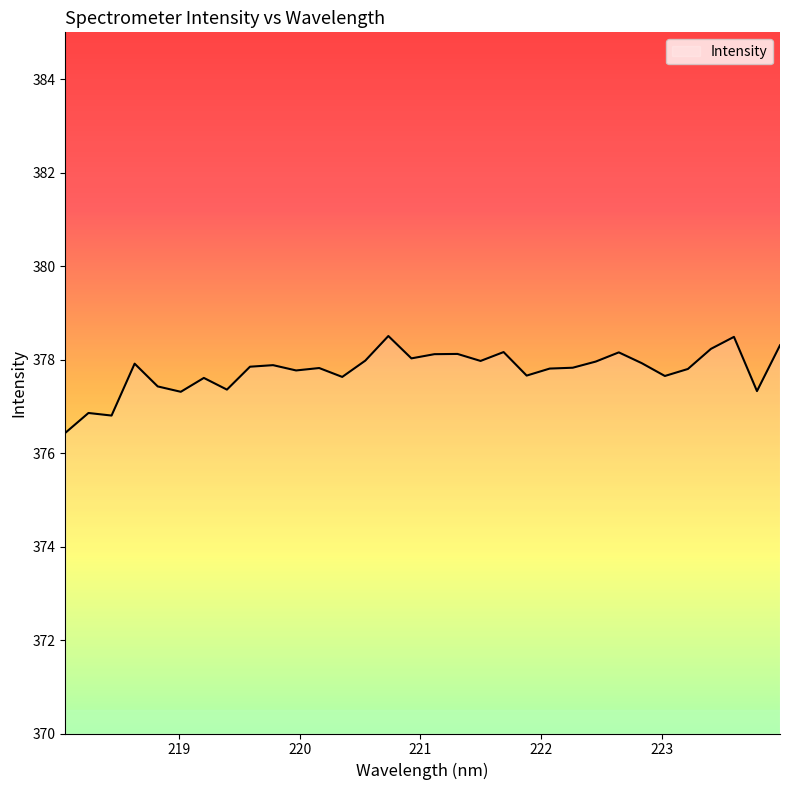

What is the smallest value displayed?

376.4